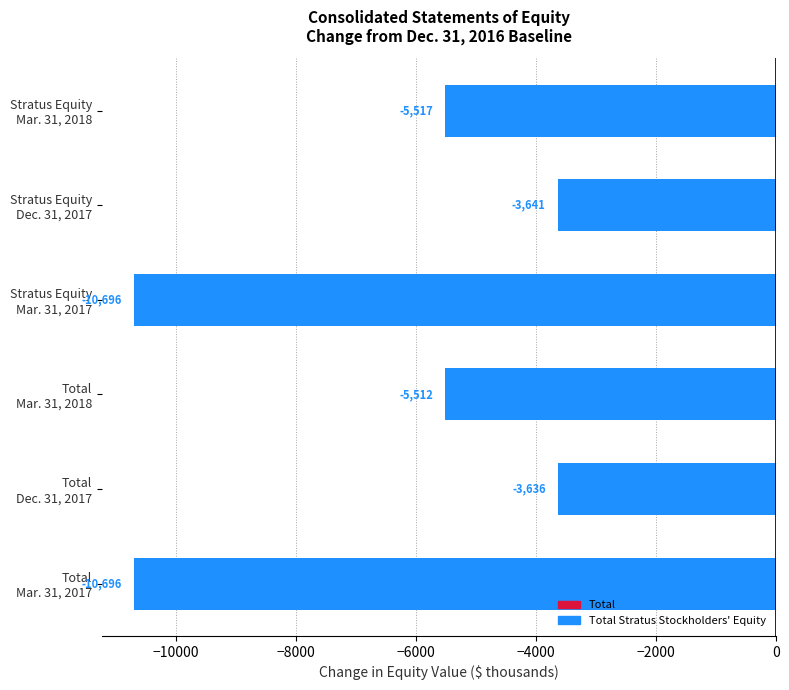

What is the difference between the maximum and second lowest values?

7060